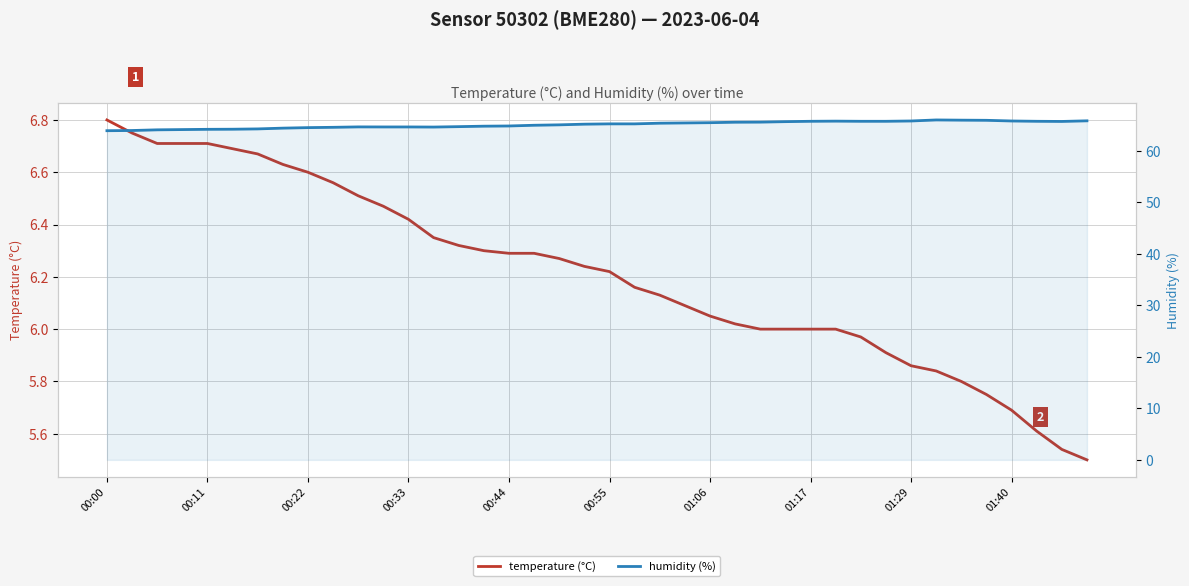

How many values in the temperature (°C) series exceed 6?

26